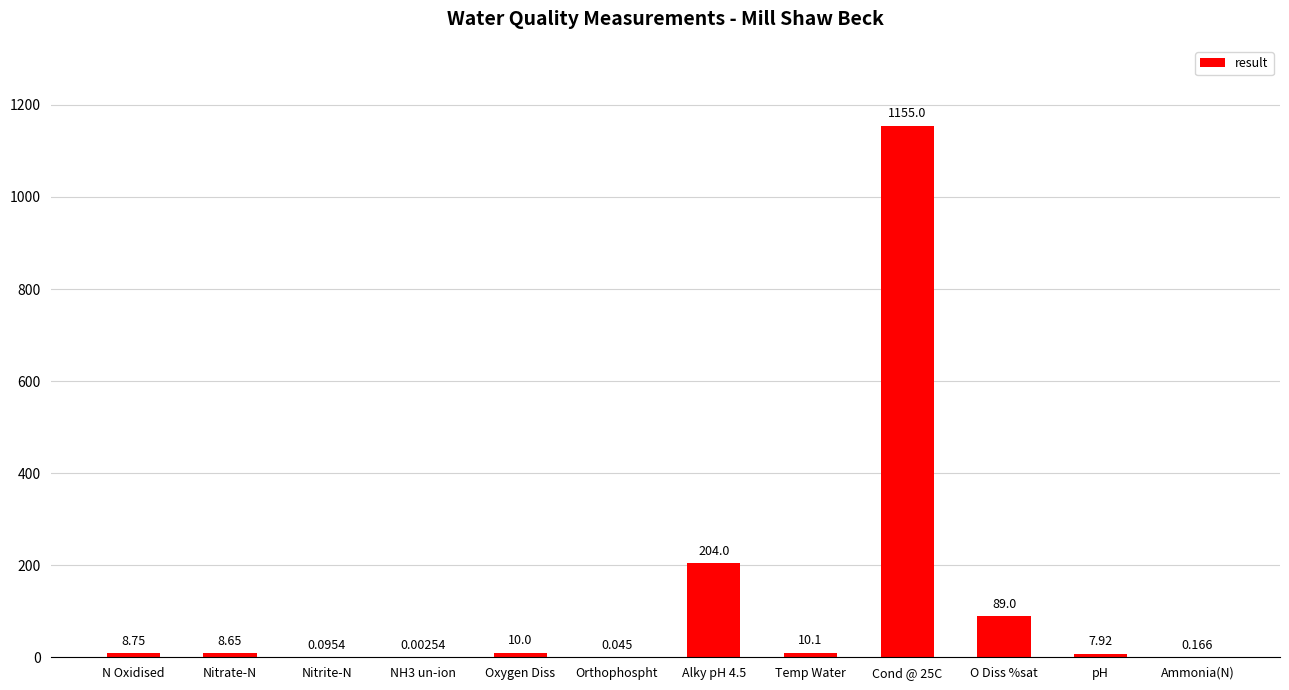

Which has a higher value, N Oxidised or NH3 un-ion?

N Oxidised